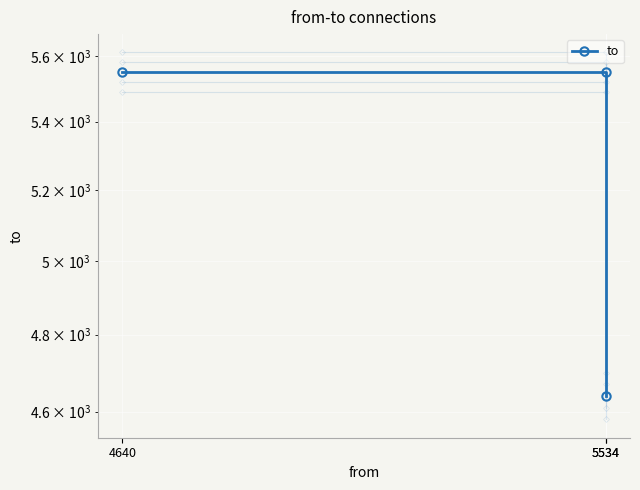

What is the value of the 1st point from the left?

5551